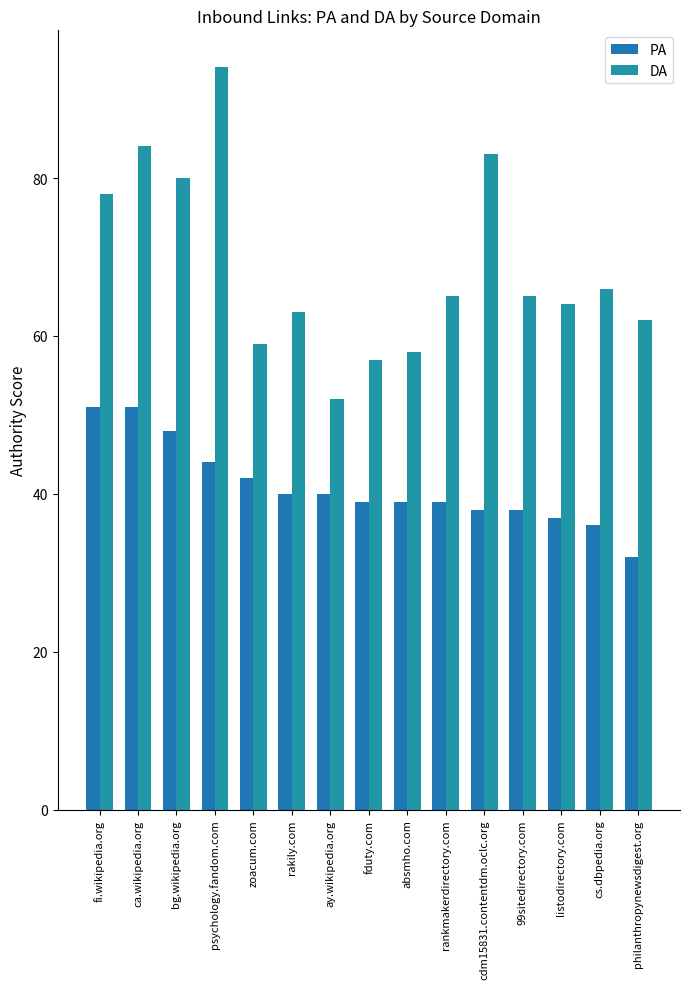

What is the label of the 10th bar from the right?

rakily.com